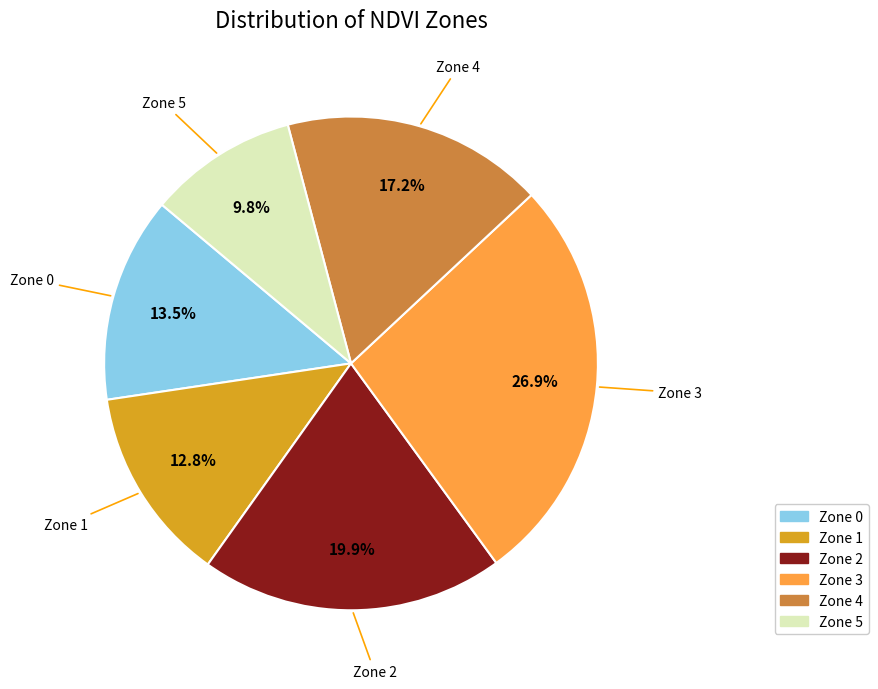

Approximately how many times larger is the value at Zone 5 compared to Zone 3?

0.4